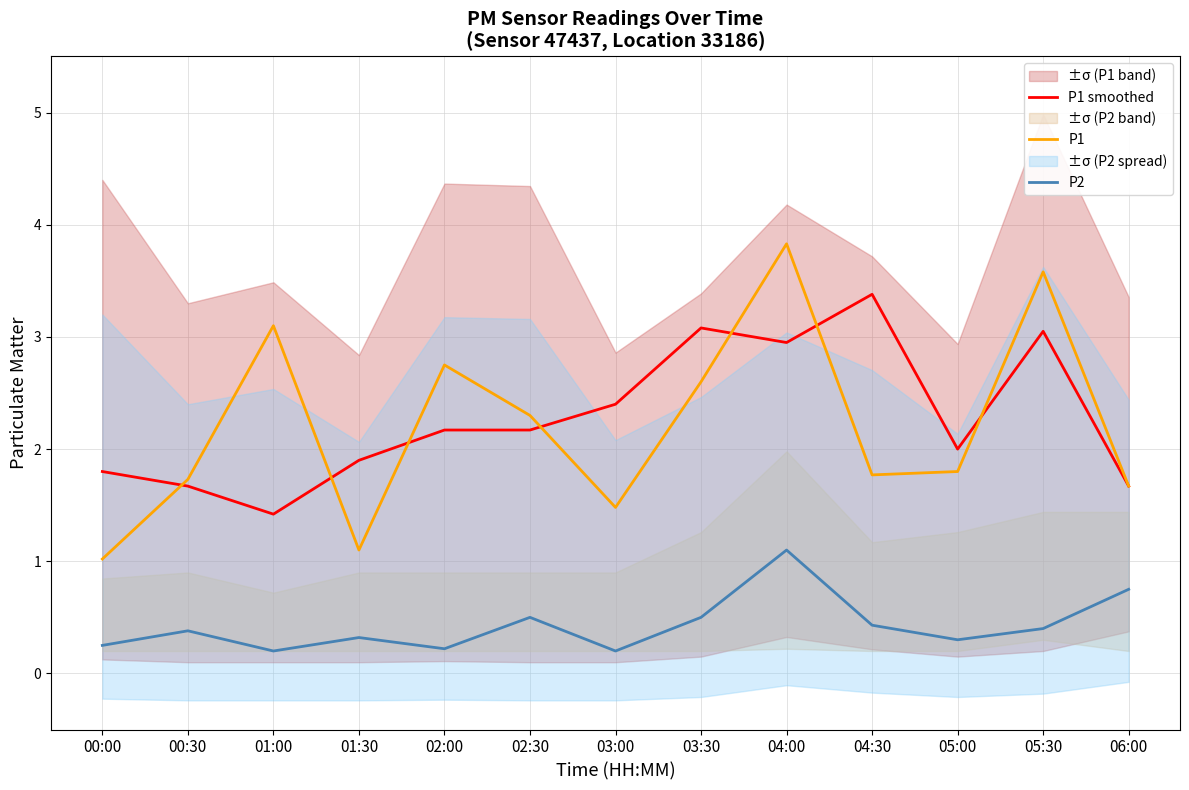

Where do P1 smoothed and P1 first cross each other?

00:00 and 00:30